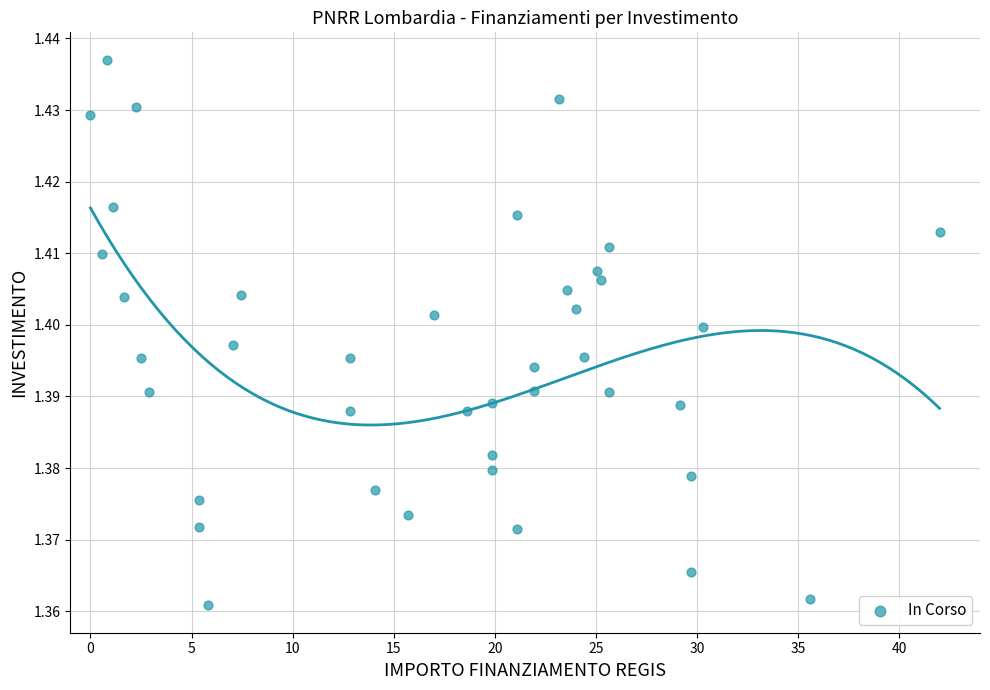

What is the range of X values (max minus min)?

42.0